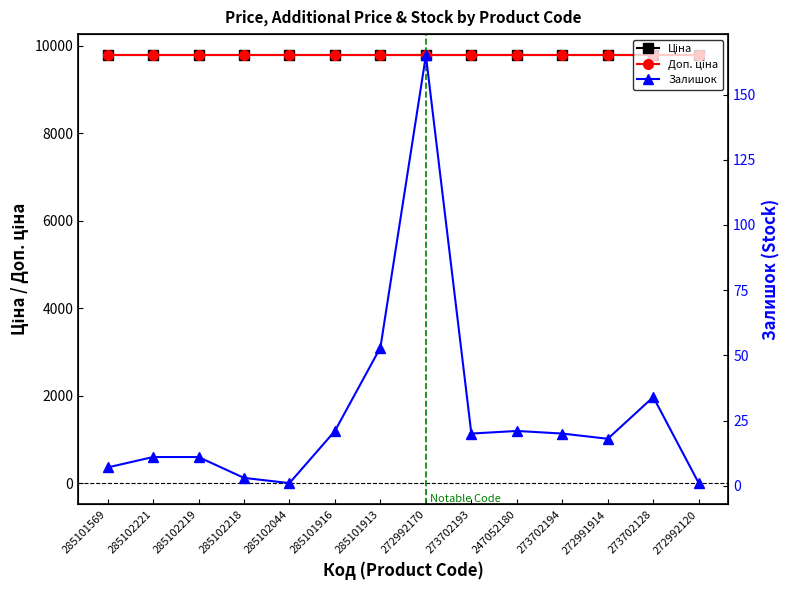

True or false: Доп. ціна has more than 1 points higher than both neighbors.

False